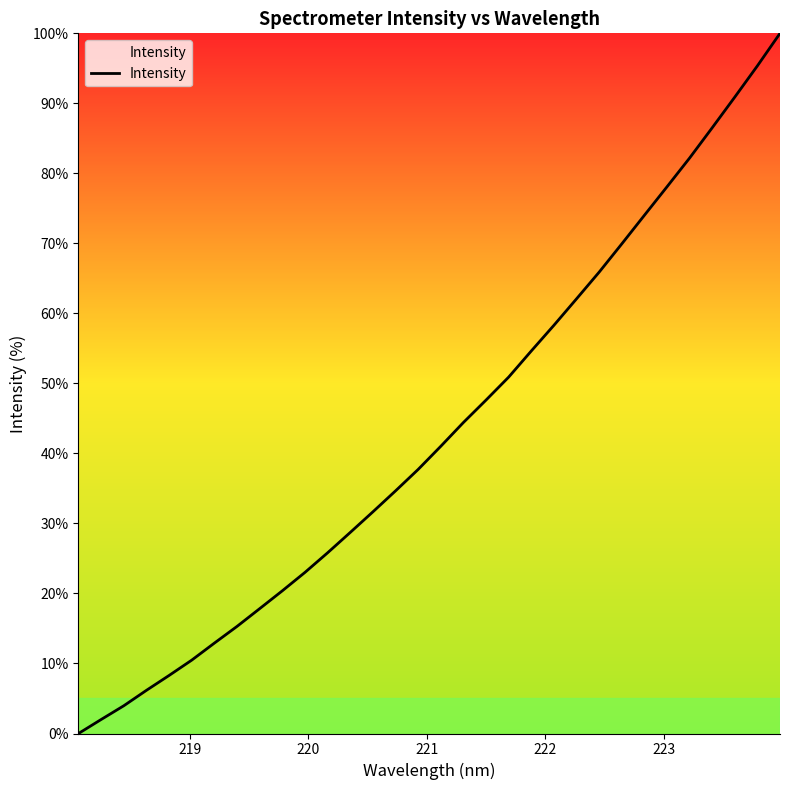

How many lines are shown in the chart?

1